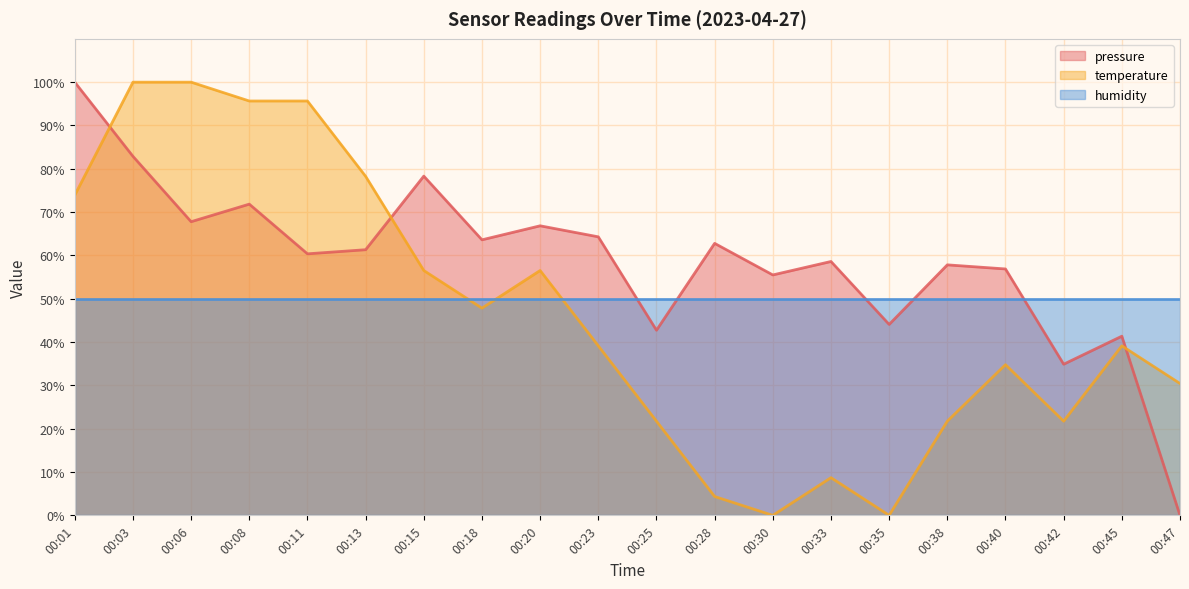

True or false: temperature has a value of 131.0 at 00:06.

False